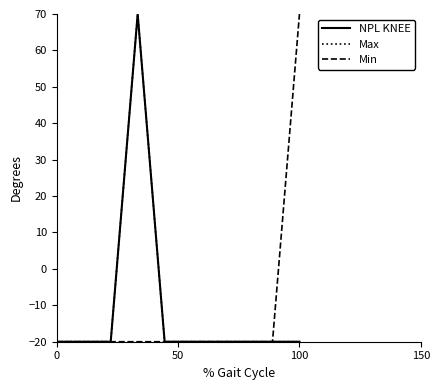

How many lines are shown in the chart?

3